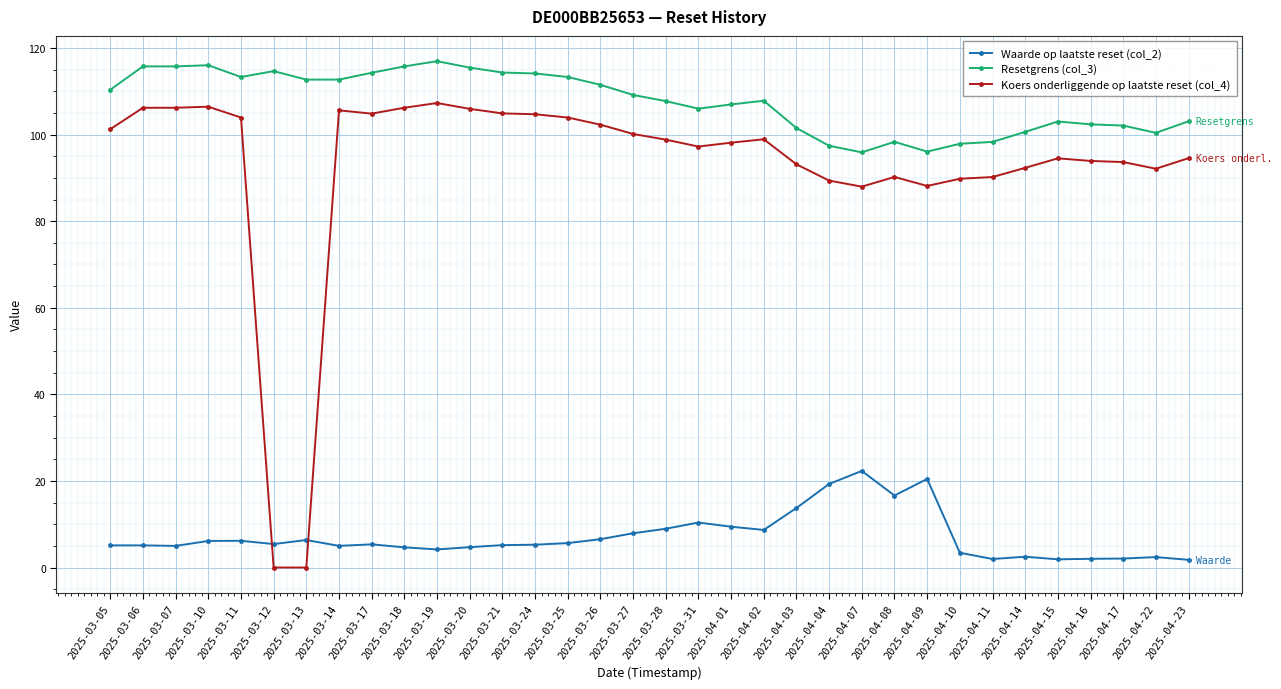

The Koers onderliggende op laatste reset (col_4) series shows 74.2 at 2025-03-19. True or false?

False